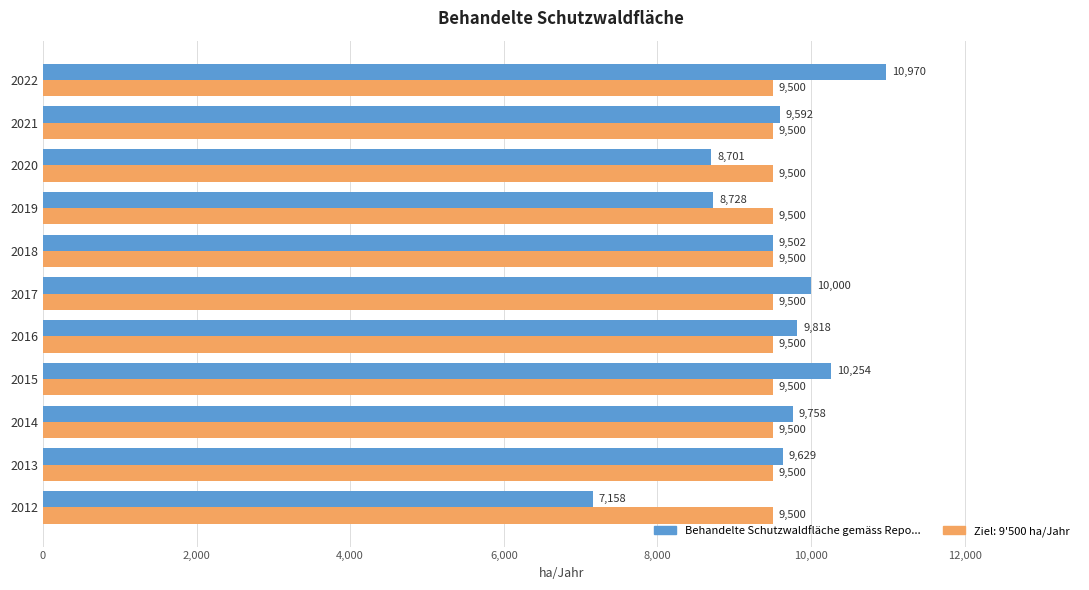

What is the spread (max minus min) of values at 2017?

500.0